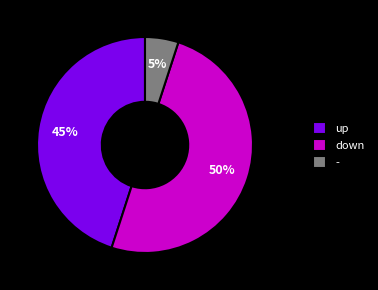

Is it true that up is 45% of the pie?

True